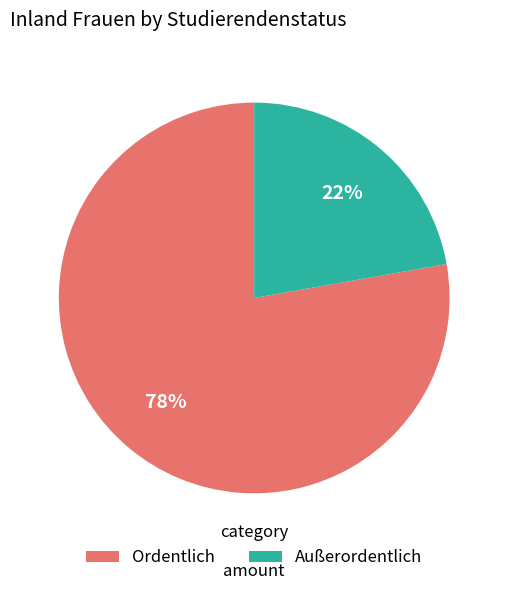

Rank the categories by value from lowest to highest.

Außerordentlich, Ordentlich